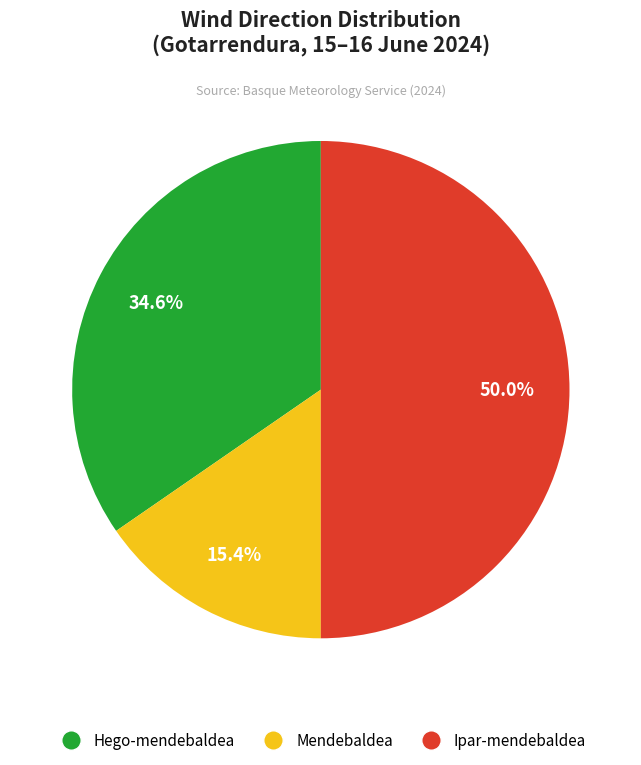

What percentage is NOT represented by Mendebaldea?

84.6%